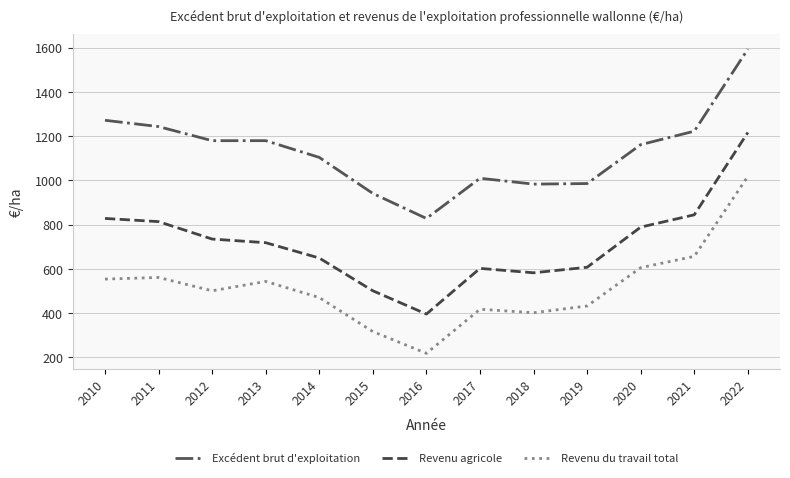

Which category has the lowest value in the Revenu agricole series?

2016